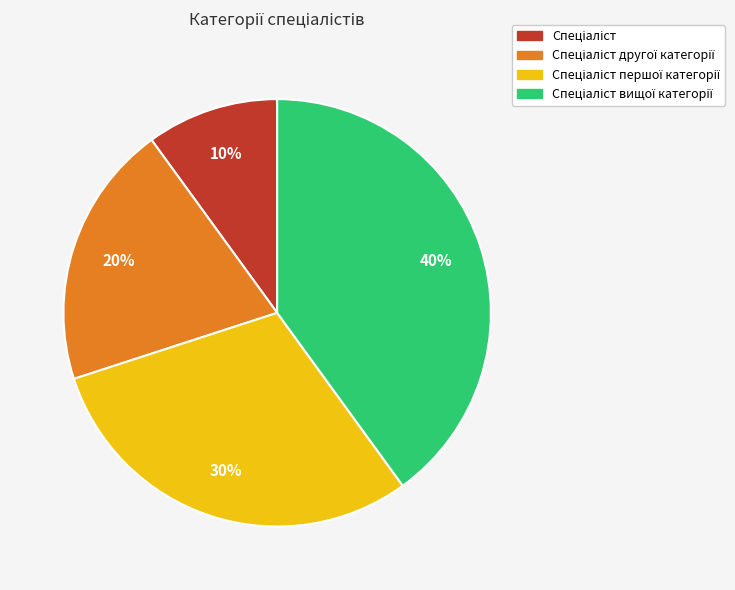

To the nearest percent, what is the difference between the largest and smallest slice percentages?

30%